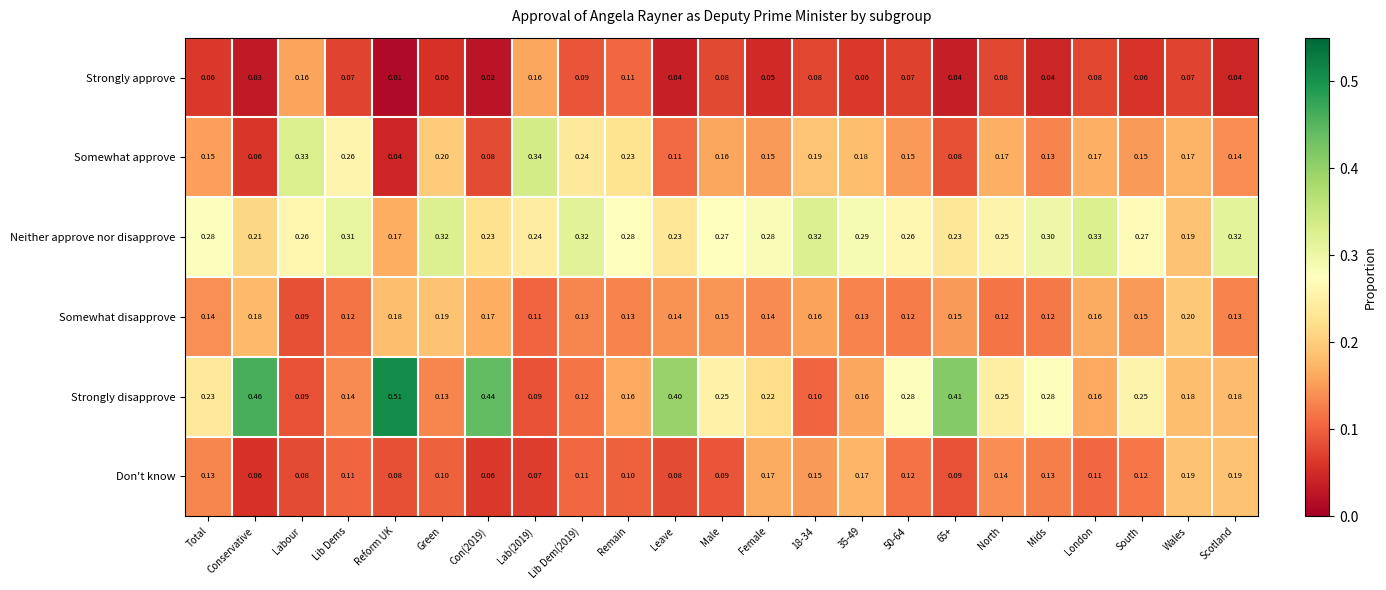

Where is Somewhat disapprove nearest to the value 0?

Labour